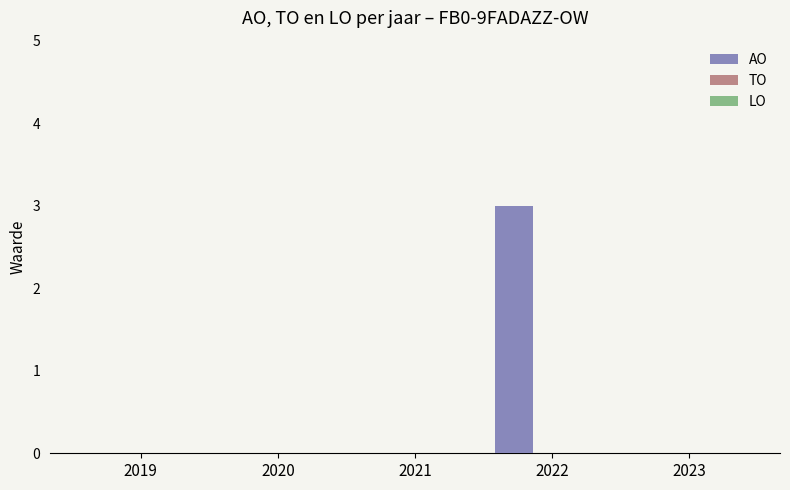

What is the greatest value displayed?

3